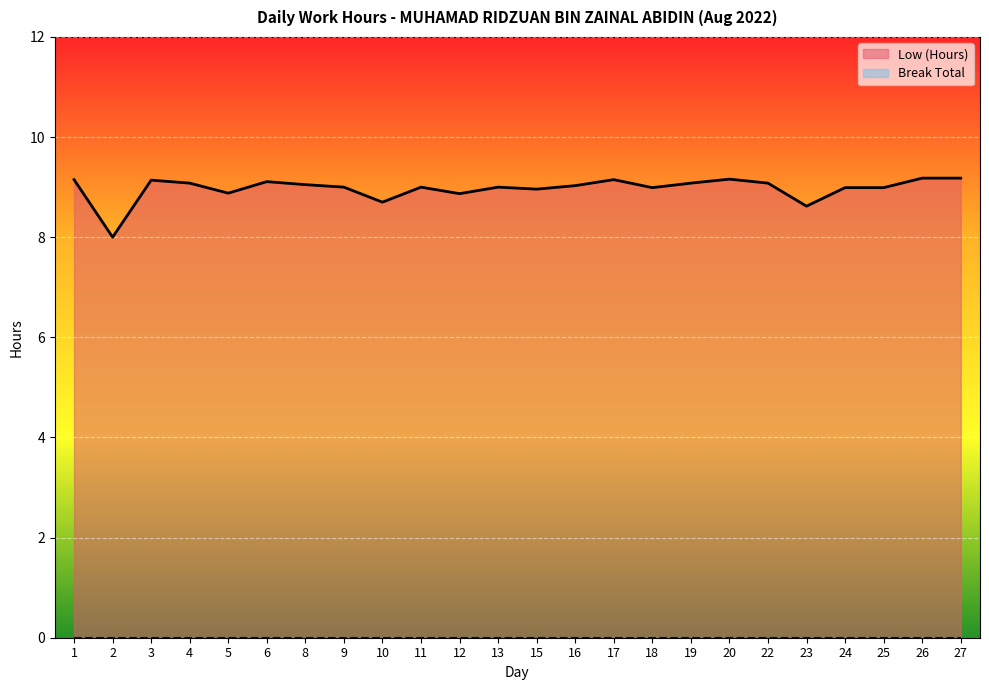

Approximately how many times larger is the value at 6 compared to 13?

1.0